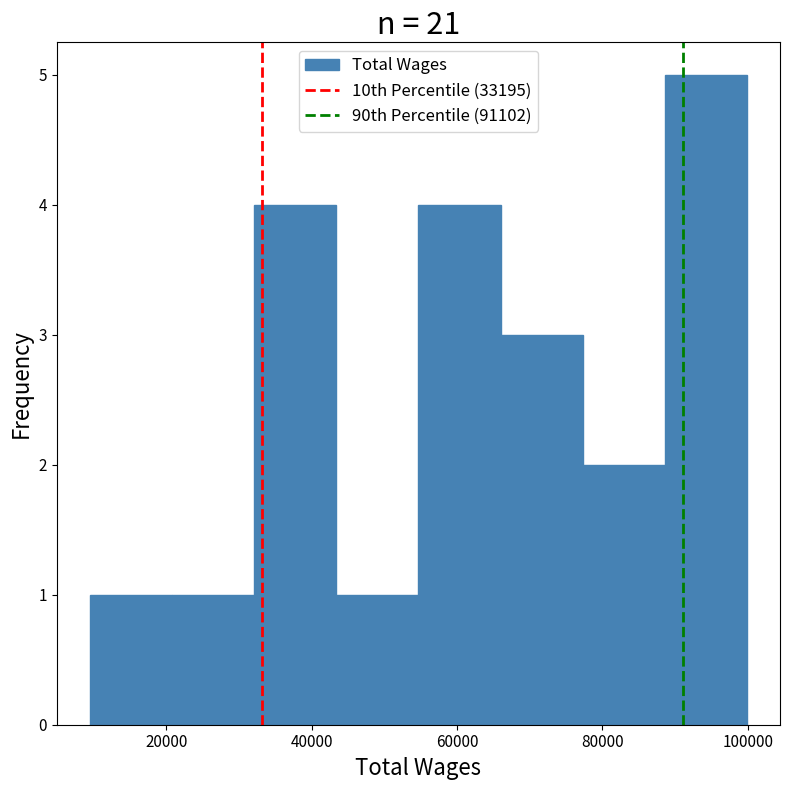

Over which range of the x-axis is the bar tallest?

88000 to 100000